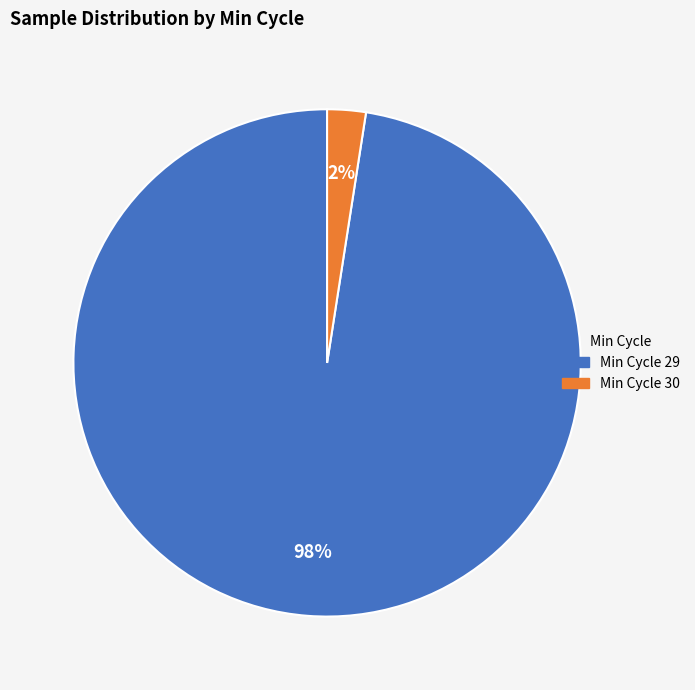

To the nearest percent, what is the average slice percentage?

50%